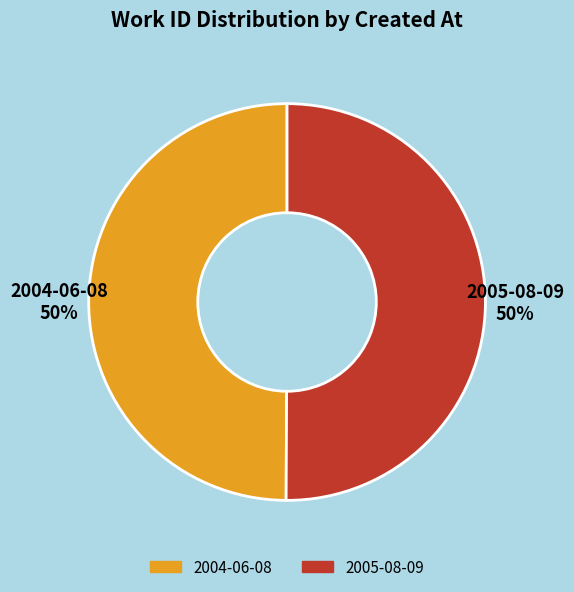

To the nearest percent, what is the average slice percentage?

50%